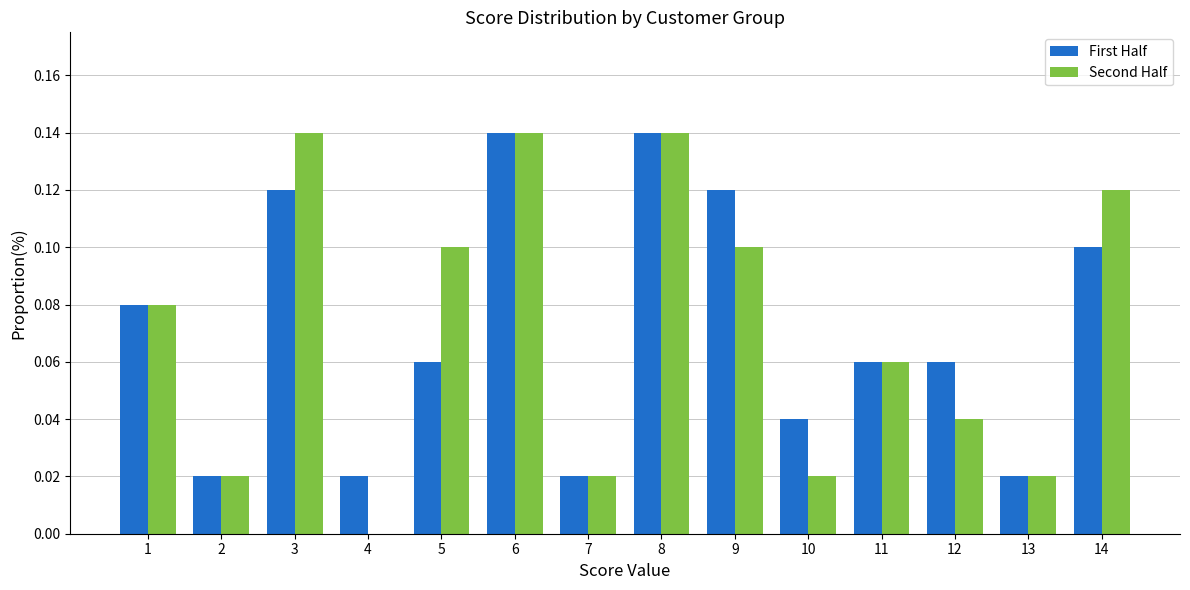

Which series has the widest spread of values?

Second Half